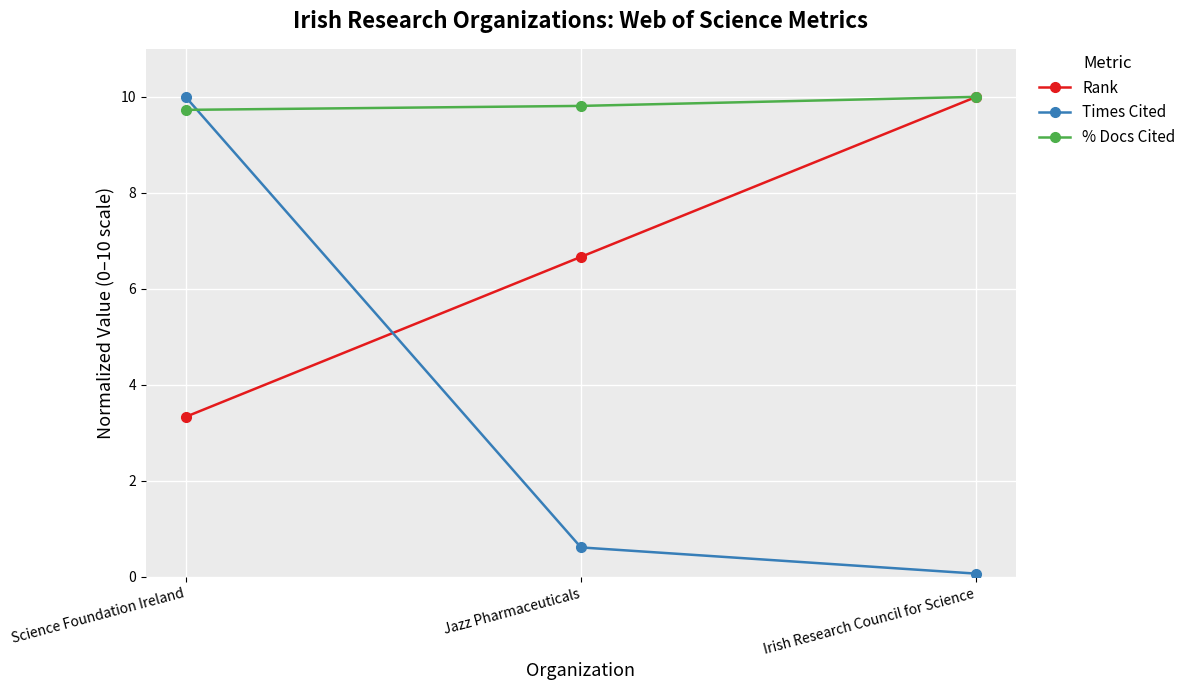

What is the total value across all series at Jazz Pharmaceuticals?

17.1